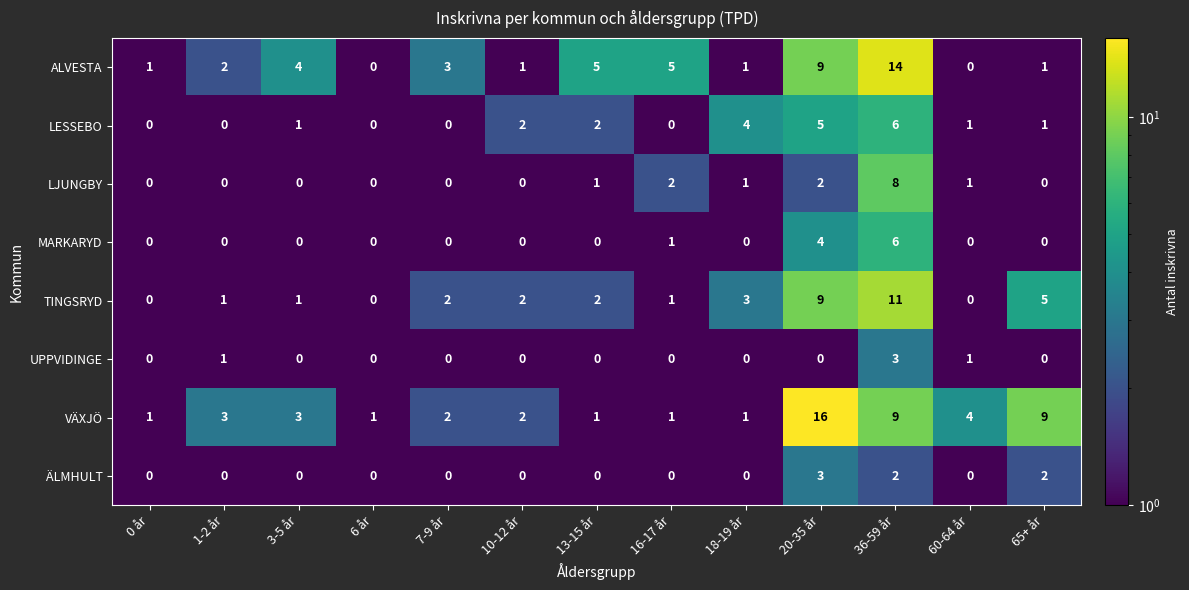

Which series has the widest spread of values?

VÄXJÖ